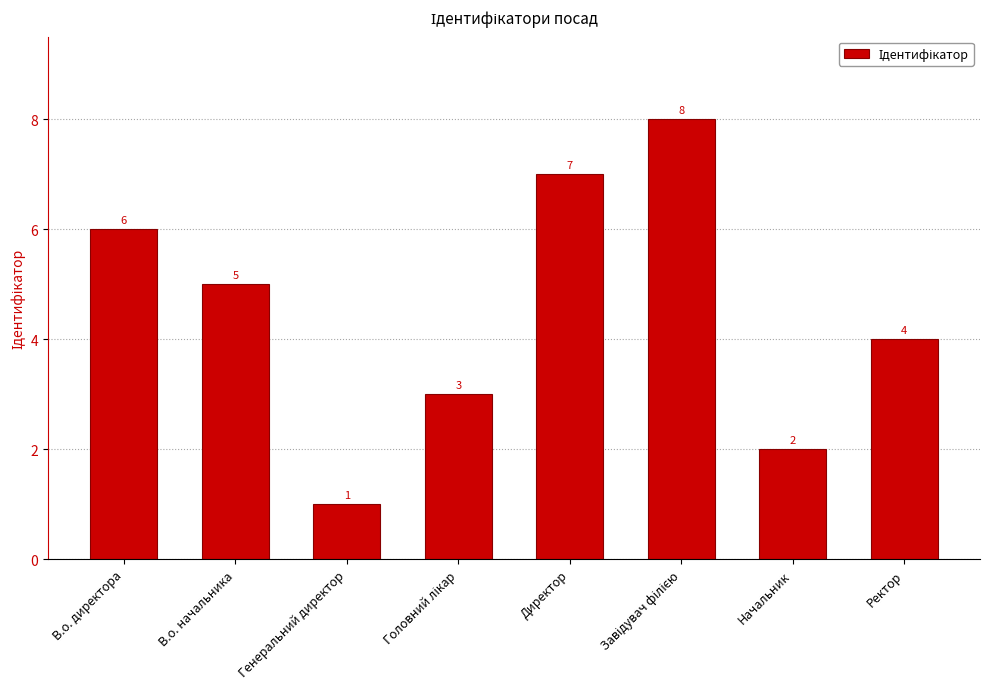

What is the label of the 7th bar from the left?

Начальник